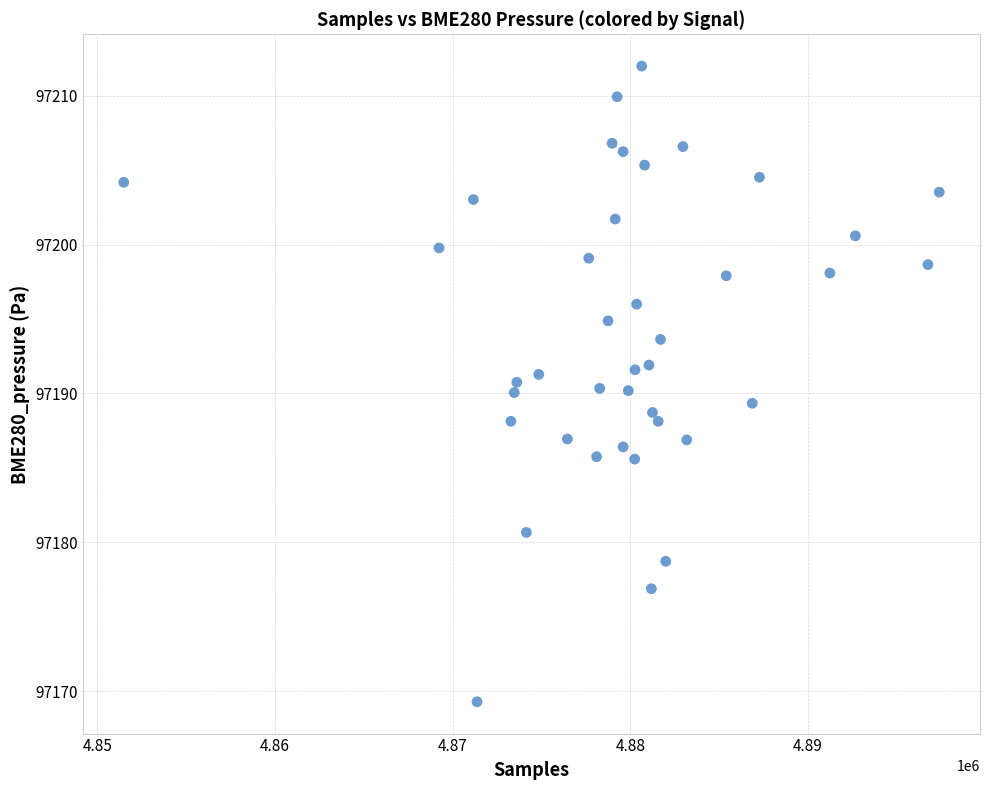

What is the range of Y values (max minus min)?

42.7